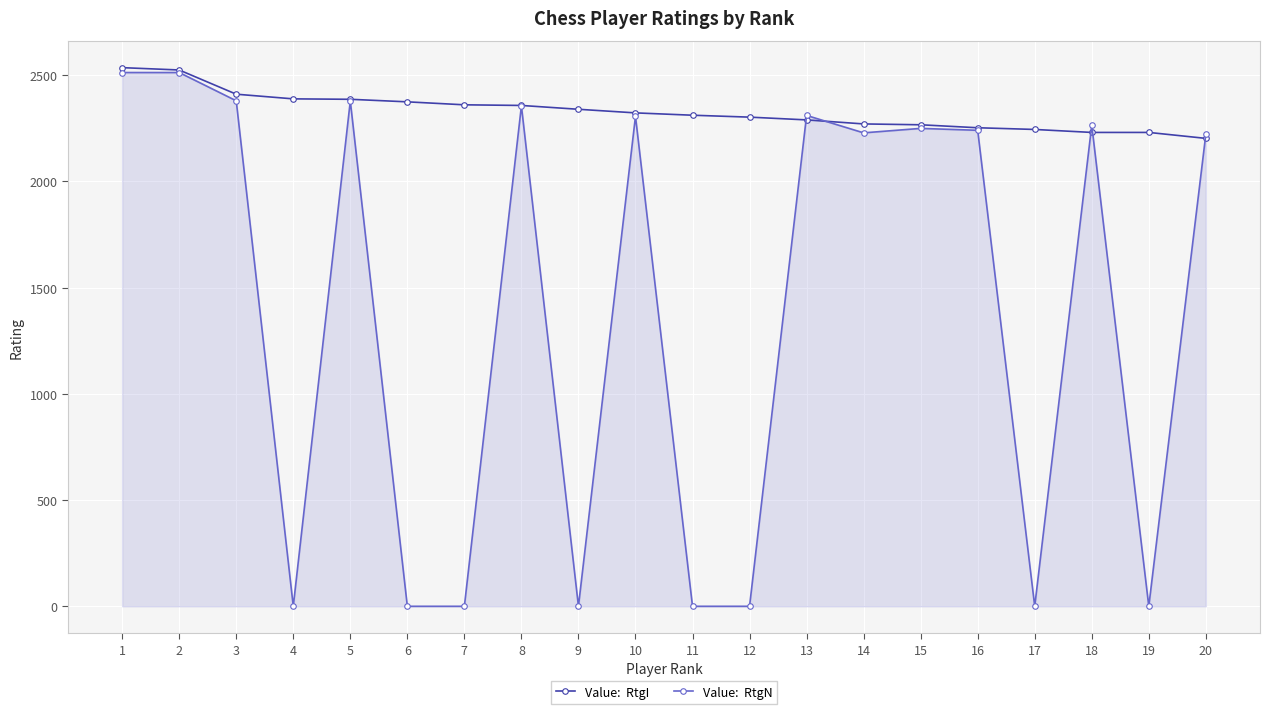

What is the greatest value displayed?

2536